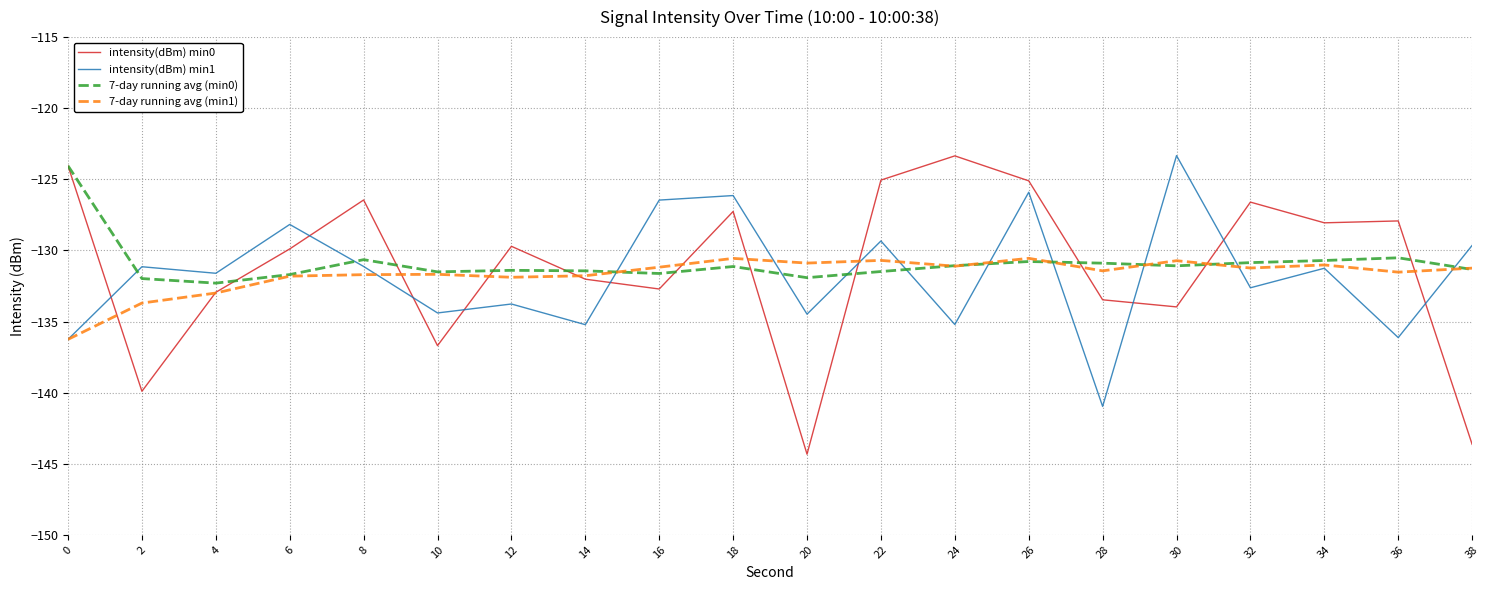

Does the chart display data point markers on the line(s)?

No